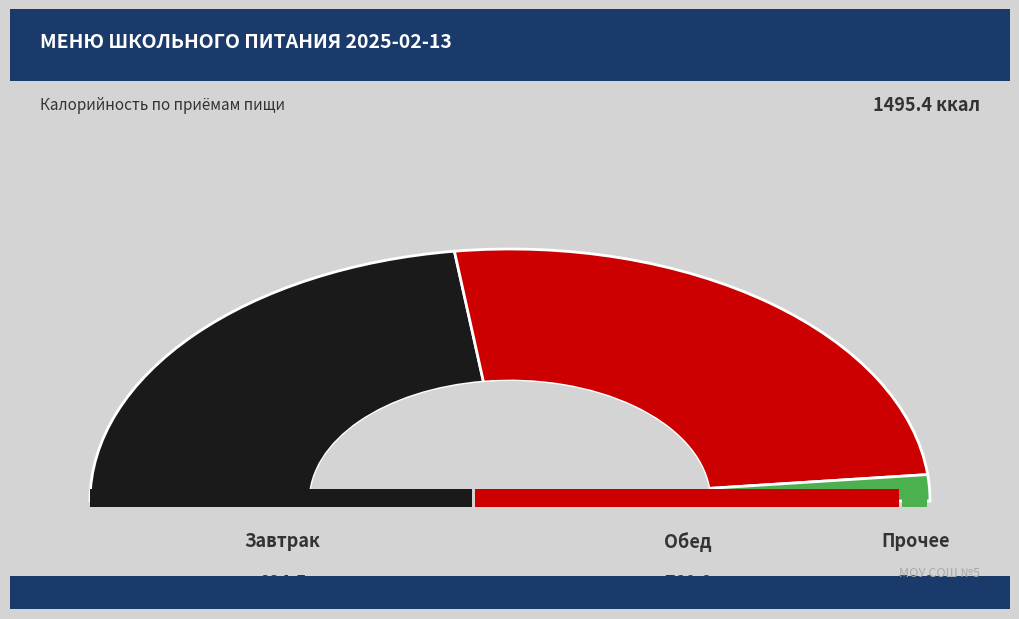

Combined, what portion of the pie is Рис отварной and Хлеб пшеничный (обед)?

18.4%